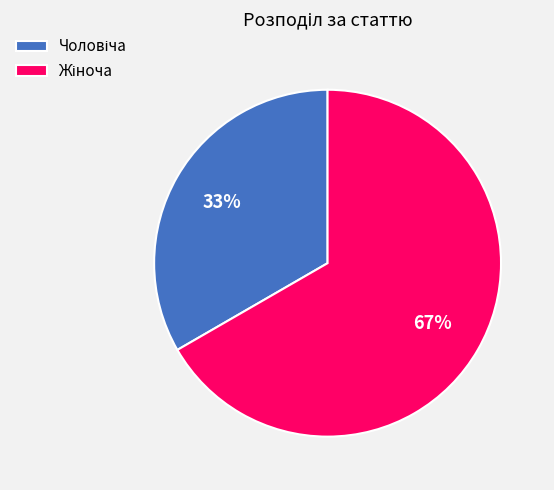

How many slices are in this pie chart?

2